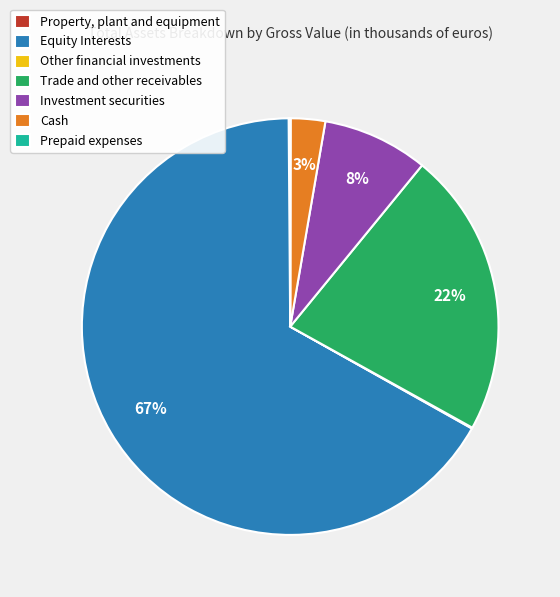

What is the majority slice?

Equity Interests